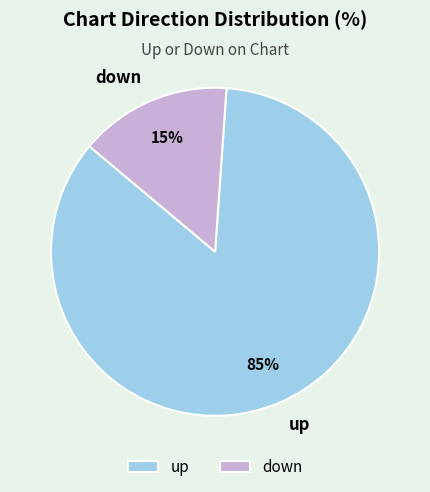

To the nearest percent, what is the difference between the largest and smallest slice percentages?

70%